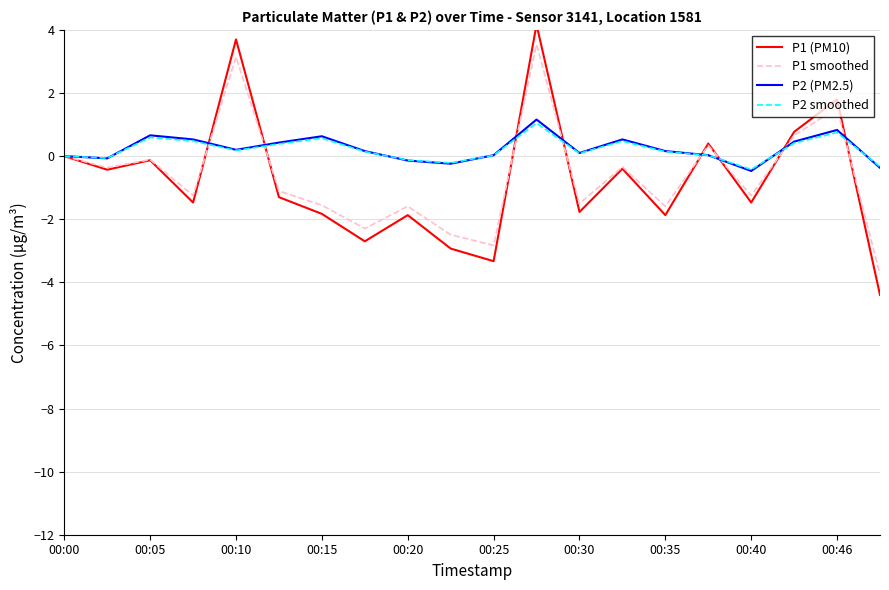

How many times do P1 (PM10) and P2 (PM2.5) cross each other?

8